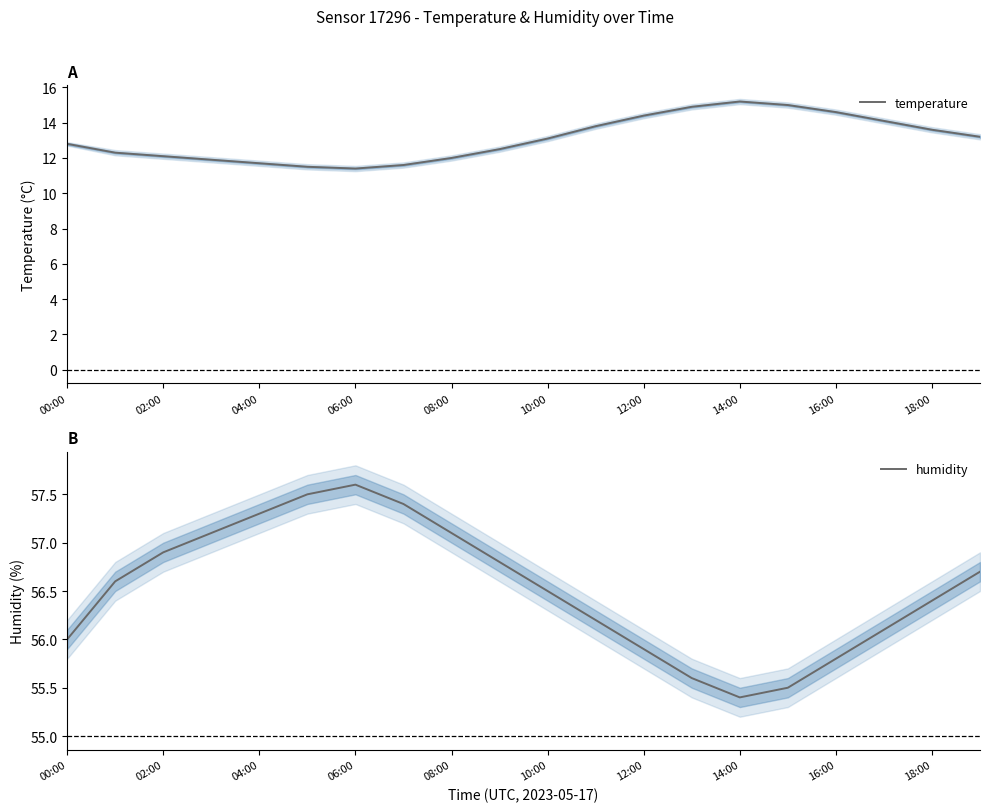

At 15, list the series in order from largest to smallest.

humidity, temperature